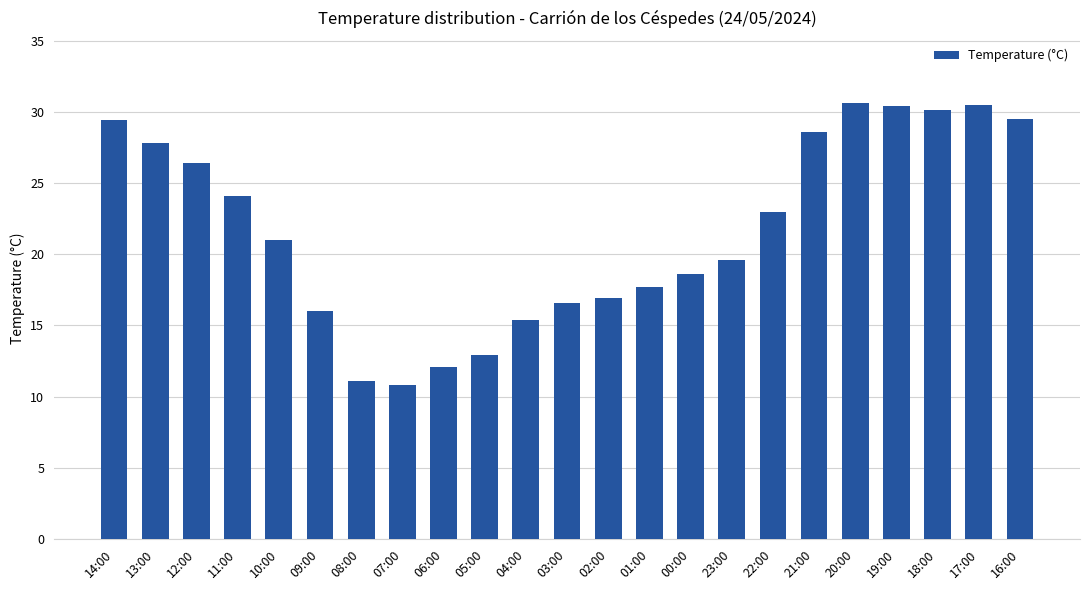

At which label does the data first exceed 21?

14:00